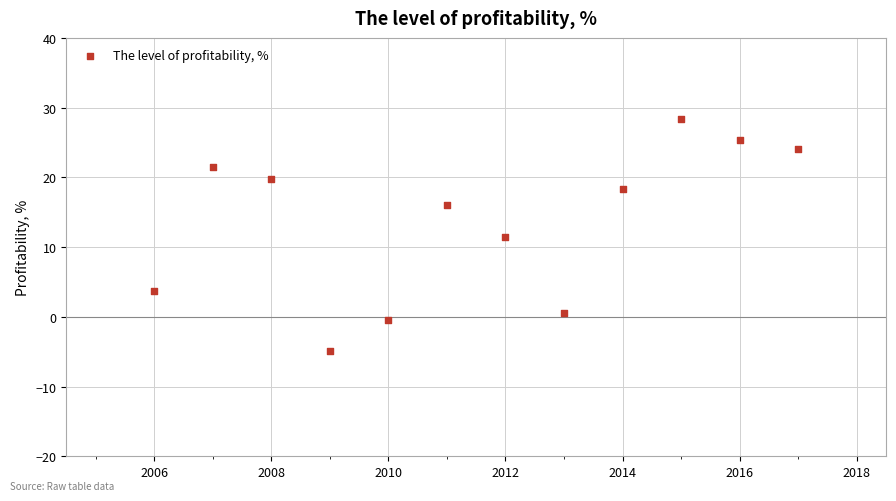

What is the average Y value?

13.6